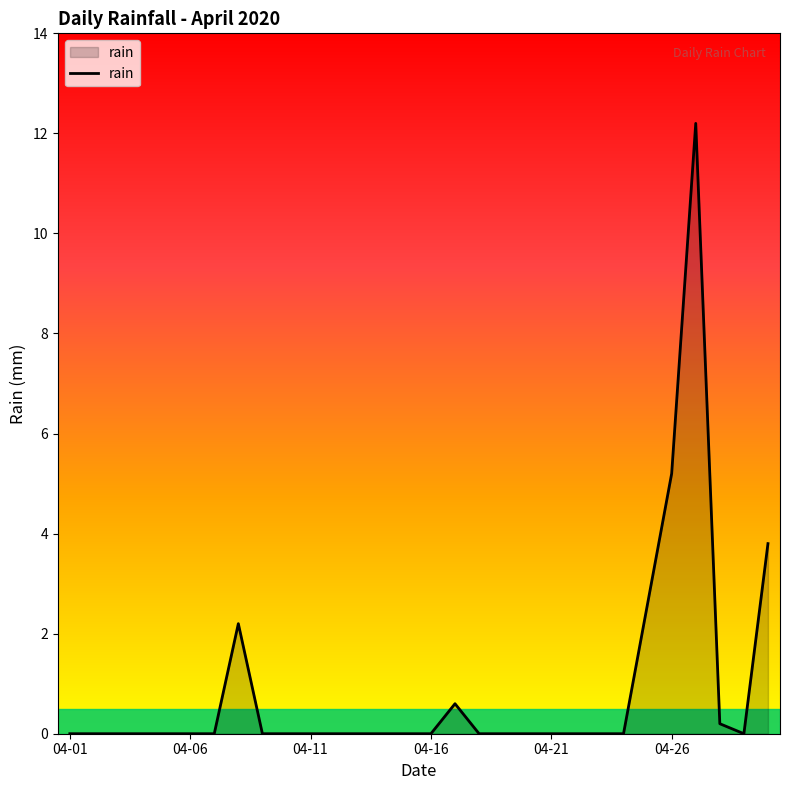

What is the greatest value displayed?

12.2